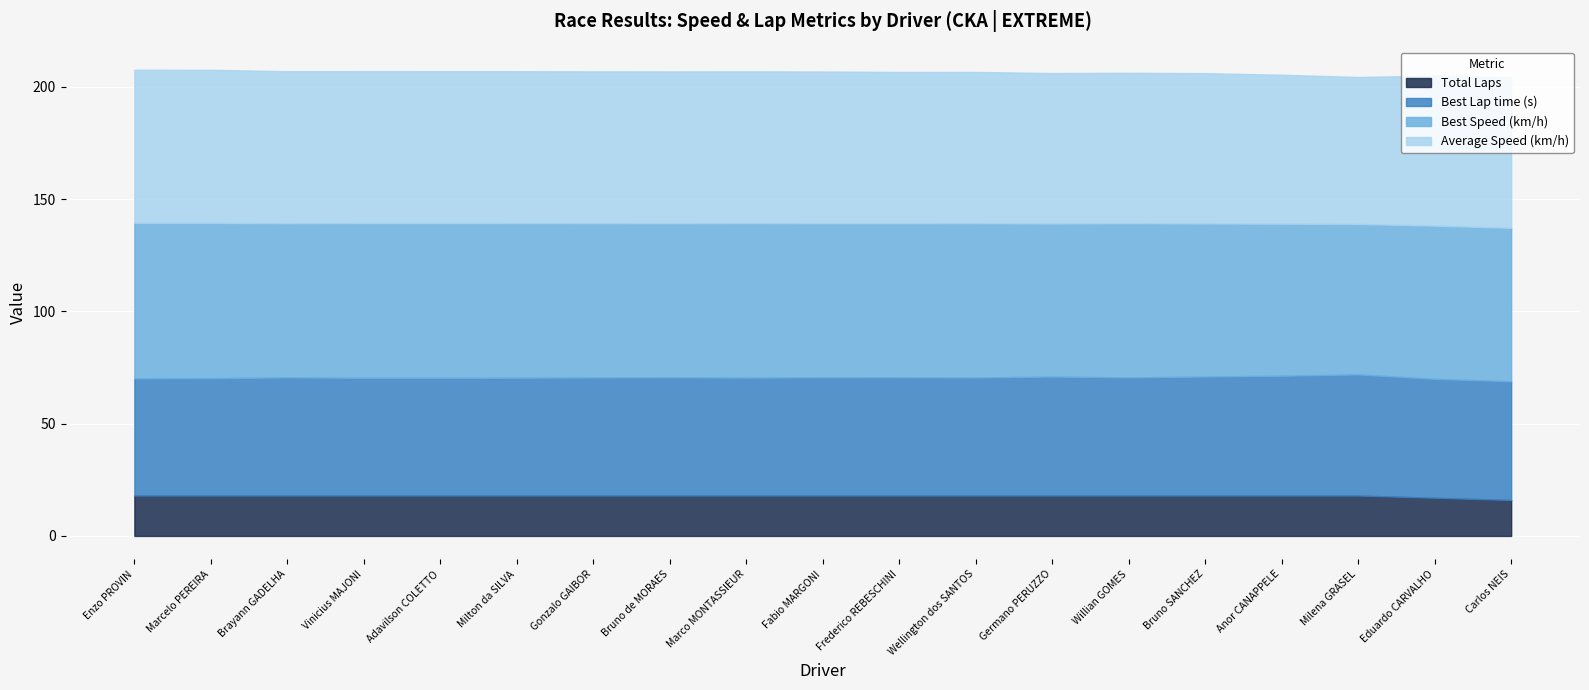

True or false: Best Lap time has more than 1 interior local peaks.

True